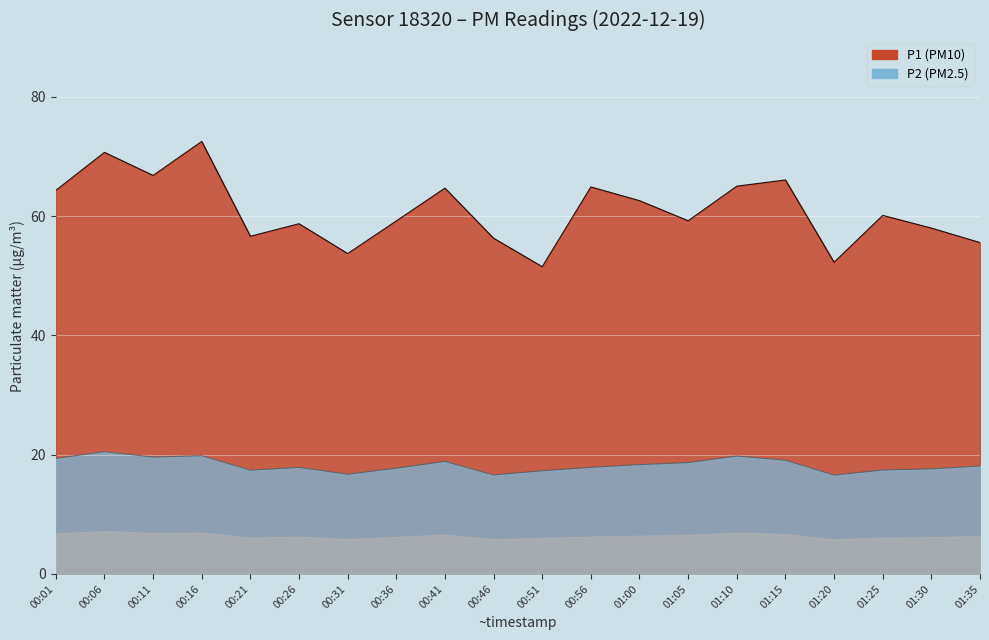

True or false: P1 and P2 cross at least once.

False